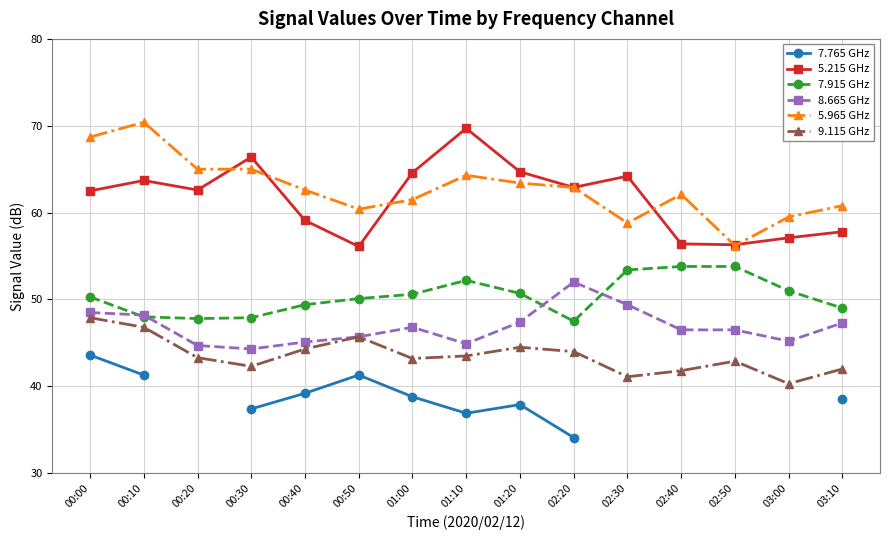

What is the minimum value shown in the chart?

34.1